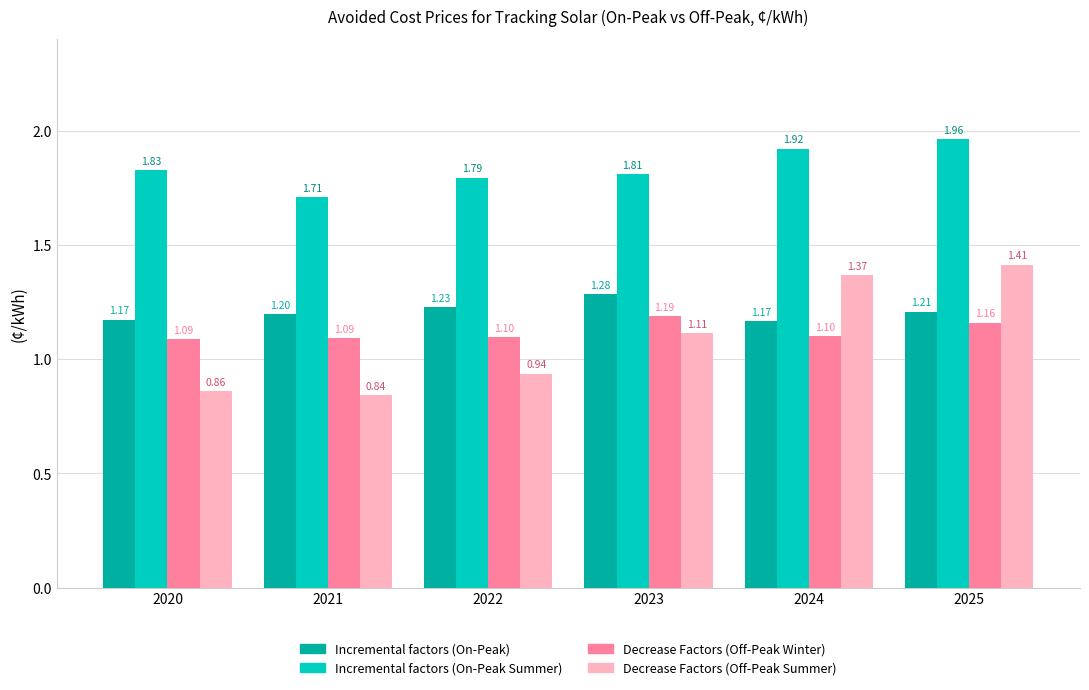

What is the difference between the highest and lowest values at 2023?

0.7